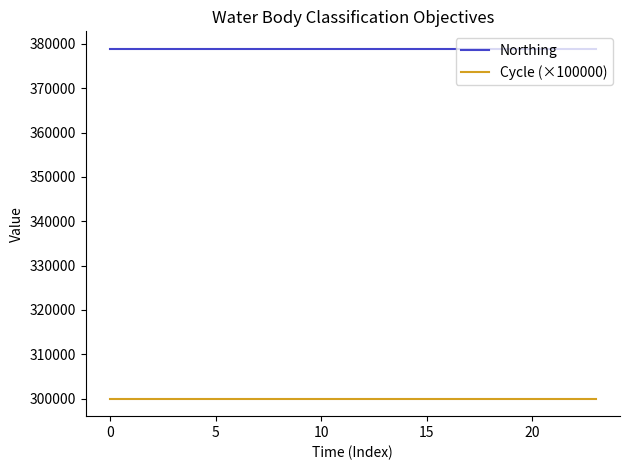

List the series in order of their peak value, lowest first.

Cycle (×100000), Northing